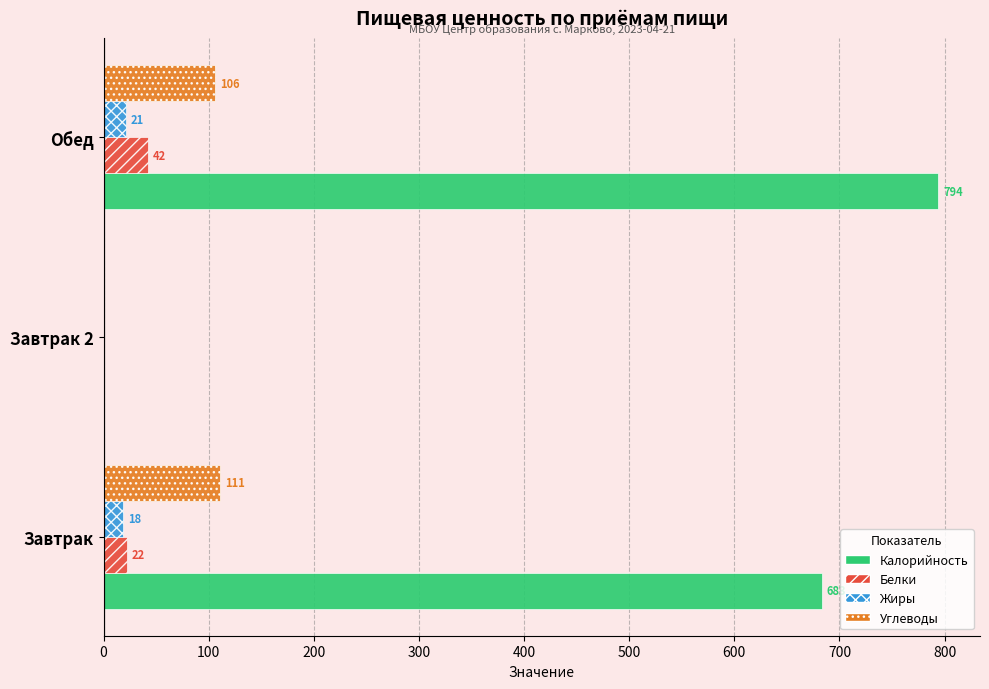

Which series has the largest range (max minus min)?

Калорийность